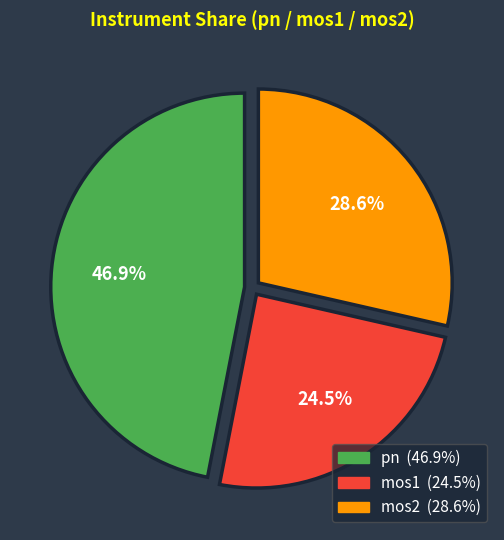

What is the total percentage of pn and mos2?

75.5%